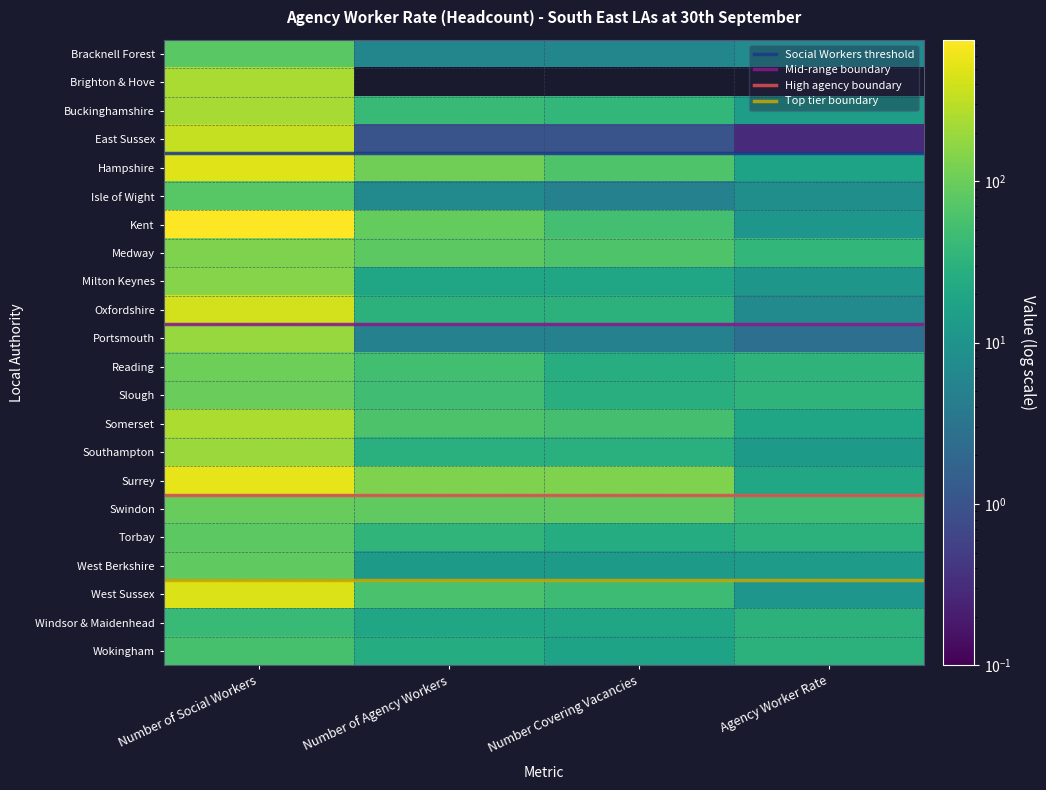

What is the lowest value of the Kent series?

10.8